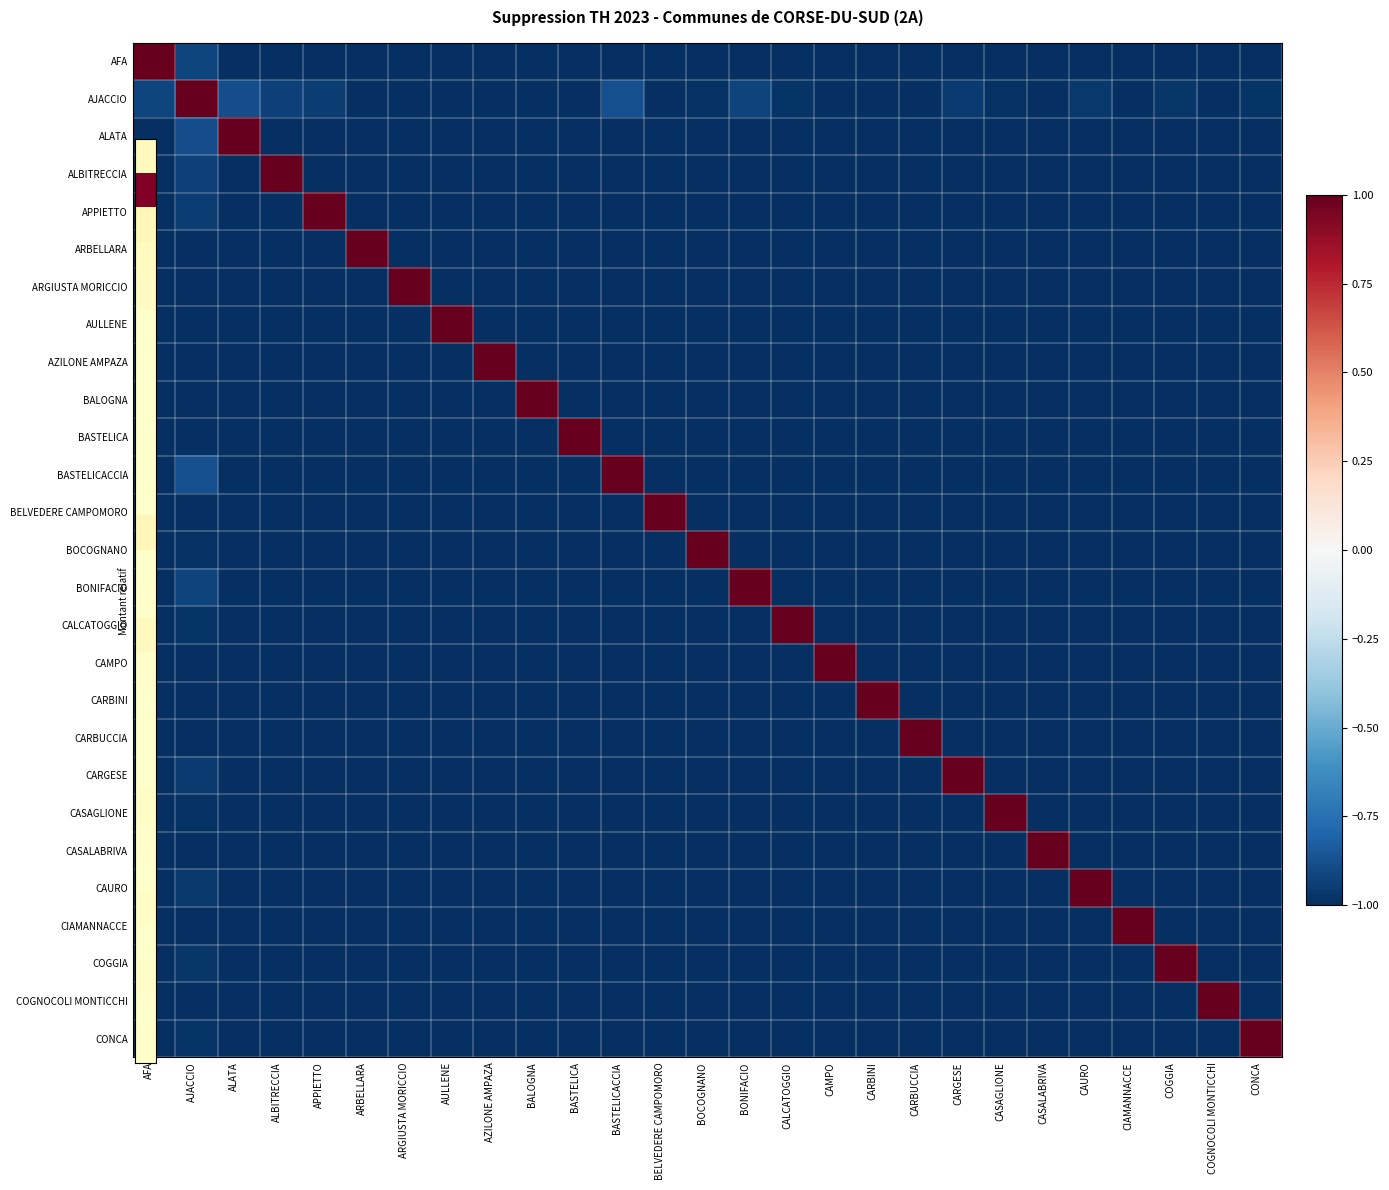

Reading right to left, what are all the values shown in this chart?

AFA: CONCA=-1.0	COGNOCOLI MONTICCHI=-1.0	COGGIA=-1.0	CIAMANNACCE=-1.0	CAURO=-1.0	CASALABRIVA=-1.0	CASAGLIONE=-1.0	CARGESE=-1.0	CARBUCCIA=-1.0	CARBINI=-1.0	CAMPO=-1.0	CALCATOGGIO=-1.0	BONIFACIO=-1.0	BOCOGNANO=-1.0	BELVEDERE CAMPOMORO=-1.0	BASTELICACCIA=-1.0	BASTELICA=-1.0	BALOGNA=-1.0	AZILONE AMPAZA=-1.0	AULLENE=-1.0	ARGIUSTA MORICCIO=-1.0	ARBELLARA=-1.0	APPIETTO=-1.0	ALBITRECCIA=-1.0	ALATA=-1.0	AJACCIO=-0.9	AFA=1.0
AJACCIO: CONCA=-1.0	COGNOCOLI MONTICCHI=-1.0	COGGIA=-1.0	CIAMANNACCE=-1.0	CAURO=-1.0	CASALABRIVA=-1.0	CASAGLIONE=-1.0	CARGESE=-1.0	CARBUCCIA=-1.0	CARBINI=-1.0	CAMPO=-1.0	CALCATOGGIO=-1.0	BONIFACIO=-0.9	BOCOGNANO=-1.0	BELVEDERE CAMPOMORO=-1.0	BASTELICACCIA=-0.9	BASTELICA=-1.0	BALOGNA=-1.0	AZILONE AMPAZA=-1.0	AULLENE=-1.0	ARGIUSTA MORICCIO=-1.0	ARBELLARA=-1.0	APPIETTO=-1.0	ALBITRECCIA=-0.9	ALATA=-0.9	AJACCIO=1.0	AFA=-0.9
ALATA: CONCA=-1.0	COGNOCOLI MONTICCHI=-1.0	COGGIA=-1.0	CIAMANNACCE=-1.0	CAURO=-1.0	CASALABRIVA=-1.0	CASAGLIONE=-1.0	CARGESE=-1.0	CARBUCCIA=-1.0	CARBINI=-1.0	CAMPO=-1.0	CALCATOGGIO=-1.0	BONIFACIO=-1.0	BOCOGNANO=-1.0	BELVEDERE CAMPOMORO=-1.0	BASTELICACCIA=-1.0	BASTELICA=-1.0	BALOGNA=-1.0	AZILONE AMPAZA=-1.0	AULLENE=-1.0	ARGIUSTA MORICCIO=-1.0	ARBELLARA=-1.0	APPIETTO=-1.0	ALBITRECCIA=-1.0	ALATA=1.0	AJACCIO=-0.9	AFA=-1.0
ALBITRECCIA: CONCA=-1.0	COGNOCOLI MONTICCHI=-1.0	COGGIA=-1.0	CIAMANNACCE=-1.0	CAURO=-1.0	CASALABRIVA=-1.0	CASAGLIONE=-1.0	CARGESE=-1.0	CARBUCCIA=-1.0	CARBINI=-1.0	CAMPO=-1.0	CALCATOGGIO=-1.0	BONIFACIO=-1.0	BOCOGNANO=-1.0	BELVEDERE CAMPOMORO=-1.0	BASTELICACCIA=-1.0	BASTELICA=-1.0	BALOGNA=-1.0	AZILONE AMPAZA=-1.0	AULLENE=-1.0	ARGIUSTA MORICCIO=-1.0	ARBELLARA=-1.0	APPIETTO=-1.0	ALBITRECCIA=1.0	ALATA=-1.0	AJACCIO=-0.9	AFA=-1.0
APPIETTO: CONCA=-1.0	COGNOCOLI MONTICCHI=-1.0	COGGIA=-1.0	CIAMANNACCE=-1.0	CAURO=-1.0	CASALABRIVA=-1.0	CASAGLIONE=-1.0	CARGESE=-1.0	CARBUCCIA=-1.0	CARBINI=-1.0	CAMPO=-1.0	CALCATOGGIO=-1.0	BONIFACIO=-1.0	BOCOGNANO=-1.0	BELVEDERE CAMPOMORO=-1.0	BASTELICACCIA=-1.0	BASTELICA=-1.0	BALOGNA=-1.0	AZILONE AMPAZA=-1.0	AULLENE=-1.0	ARGIUSTA MORICCIO=-1.0	ARBELLARA=-1.0	APPIETTO=1.0	ALBITRECCIA=-1.0	ALATA=-1.0	AJACCIO=-1.0	AFA=-1.0
ARBELLARA: CONCA=-1.0	COGNOCOLI MONTICCHI=-1.0	COGGIA=-1.0	CIAMANNACCE=-1.0	CAURO=-1.0	CASALABRIVA=-1.0	CASAGLIONE=-1.0	CARGESE=-1.0	CARBUCCIA=-1.0	CARBINI=-1.0	CAMPO=-1.0	CALCATOGGIO=-1.0	BONIFACIO=-1.0	BOCOGNANO=-1.0	BELVEDERE CAMPOMORO=-1.0	BASTELICACCIA=-1.0	BASTELICA=-1.0	BALOGNA=-1.0	AZILONE AMPAZA=-1.0	AULLENE=-1.0	ARGIUSTA MORICCIO=-1.0	ARBELLARA=1.0	APPIETTO=-1.0	ALBITRECCIA=-1.0	ALATA=-1.0	AJACCIO=-1.0	AFA=-1.0
ARGIUSTA MORICCIO: CONCA=-1.0	COGNOCOLI MONTICCHI=-1.0	COGGIA=-1.0	CIAMANNACCE=-1.0	CAURO=-1.0	CASALABRIVA=-1.0	CASAGLIONE=-1.0	CARGESE=-1.0	CARBUCCIA=-1.0	CARBINI=-1.0	CAMPO=-1.0	CALCATOGGIO=-1.0	BONIFACIO=-1.0	BOCOGNANO=-1.0	BELVEDERE CAMPOMORO=-1.0	BASTELICACCIA=-1.0	BASTELICA=-1.0	BALOGNA=-1.0	AZILONE AMPAZA=-1.0	AULLENE=-1.0	ARGIUSTA MORICCIO=1.0	ARBELLARA=-1.0	APPIETTO=-1.0	ALBITRECCIA=-1.0	ALATA=-1.0	AJACCIO=-1.0	AFA=-1.0
AULLENE: CONCA=-1.0	COGNOCOLI MONTICCHI=-1.0	COGGIA=-1.0	CIAMANNACCE=-1.0	CAURO=-1.0	CASALABRIVA=-1.0	CASAGLIONE=-1.0	CARGESE=-1.0	CARBUCCIA=-1.0	CARBINI=-1.0	CAMPO=-1.0	CALCATOGGIO=-1.0	BONIFACIO=-1.0	BOCOGNANO=-1.0	BELVEDERE CAMPOMORO=-1.0	BASTELICACCIA=-1.0	BASTELICA=-1.0	BALOGNA=-1.0	AZILONE AMPAZA=-1.0	AULLENE=1.0	ARGIUSTA MORICCIO=-1.0	ARBELLARA=-1.0	APPIETTO=-1.0	ALBITRECCIA=-1.0	ALATA=-1.0	AJACCIO=-1.0	AFA=-1.0
AZILONE AMPAZA: CONCA=-1.0	COGNOCOLI MONTICCHI=-1.0	COGGIA=-1.0	CIAMANNACCE=-1.0	CAURO=-1.0	CASALABRIVA=-1.0	CASAGLIONE=-1.0	CARGESE=-1.0	CARBUCCIA=-1.0	CARBINI=-1.0	CAMPO=-1.0	CALCATOGGIO=-1.0	BONIFACIO=-1.0	BOCOGNANO=-1.0	BELVEDERE CAMPOMORO=-1.0	BASTELICACCIA=-1.0	BASTELICA=-1.0	BALOGNA=-1.0	AZILONE AMPAZA=1.0	AULLENE=-1.0	ARGIUSTA MORICCIO=-1.0	ARBELLARA=-1.0	APPIETTO=-1.0	ALBITRECCIA=-1.0	ALATA=-1.0	AJACCIO=-1.0	AFA=-1.0
BALOGNA: CONCA=-1.0	COGNOCOLI MONTICCHI=-1.0	COGGIA=-1.0	CIAMANNACCE=-1.0	CAURO=-1.0	CASALABRIVA=-1.0	CASAGLIONE=-1.0	CARGESE=-1.0	CARBUCCIA=-1.0	CARBINI=-1.0	CAMPO=-1.0	CALCATOGGIO=-1.0	BONIFACIO=-1.0	BOCOGNANO=-1.0	BELVEDERE CAMPOMORO=-1.0	BASTELICACCIA=-1.0	BASTELICA=-1.0	BALOGNA=1.0	AZILONE AMPAZA=-1.0	AULLENE=-1.0	ARGIUSTA MORICCIO=-1.0	ARBELLARA=-1.0	APPIETTO=-1.0	ALBITRECCIA=-1.0	ALATA=-1.0	AJACCIO=-1.0	AFA=-1.0
BASTELICA: CONCA=-1.0	COGNOCOLI MONTICCHI=-1.0	COGGIA=-1.0	CIAMANNACCE=-1.0	CAURO=-1.0	CASALABRIVA=-1.0	CASAGLIONE=-1.0	CARGESE=-1.0	CARBUCCIA=-1.0	CARBINI=-1.0	CAMPO=-1.0	CALCATOGGIO=-1.0	BONIFACIO=-1.0	BOCOGNANO=-1.0	BELVEDERE CAMPOMORO=-1.0	BASTELICACCIA=-1.0	BASTELICA=1.0	BALOGNA=-1.0	AZILONE AMPAZA=-1.0	AULLENE=-1.0	ARGIUSTA MORICCIO=-1.0	ARBELLARA=-1.0	APPIETTO=-1.0	ALBITRECCIA=-1.0	ALATA=-1.0	AJACCIO=-1.0	AFA=-1.0
BASTELICACCIA: CONCA=-1.0	COGNOCOLI MONTICCHI=-1.0	COGGIA=-1.0	CIAMANNACCE=-1.0	CAURO=-1.0	CASALABRIVA=-1.0	CASAGLIONE=-1.0	CARGESE=-1.0	CARBUCCIA=-1.0	CARBINI=-1.0	CAMPO=-1.0	CALCATOGGIO=-1.0	BONIFACIO=-1.0	BOCOGNANO=-1.0	BELVEDERE CAMPOMORO=-1.0	BASTELICACCIA=1.0	BASTELICA=-1.0	BALOGNA=-1.0	AZILONE AMPAZA=-1.0	AULLENE=-1.0	ARGIUSTA MORICCIO=-1.0	ARBELLARA=-1.0	APPIETTO=-1.0	ALBITRECCIA=-1.0	ALATA=-1.0	AJACCIO=-0.9	AFA=-1.0
BELVEDERE CAMPOMORO: CONCA=-1.0	COGNOCOLI MONTICCHI=-1.0	COGGIA=-1.0	CIAMANNACCE=-1.0	CAURO=-1.0	CASALABRIVA=-1.0	CASAGLIONE=-1.0	CARGESE=-1.0	CARBUCCIA=-1.0	CARBINI=-1.0	CAMPO=-1.0	CALCATOGGIO=-1.0	BONIFACIO=-1.0	BOCOGNANO=-1.0	BELVEDERE CAMPOMORO=1.0	BASTELICACCIA=-1.0	BASTELICA=-1.0	BALOGNA=-1.0	AZILONE AMPAZA=-1.0	AULLENE=-1.0	ARGIUSTA MORICCIO=-1.0	ARBELLARA=-1.0	APPIETTO=-1.0	ALBITRECCIA=-1.0	ALATA=-1.0	AJACCIO=-1.0	AFA=-1.0
BOCOGNANO: CONCA=-1.0	COGNOCOLI MONTICCHI=-1.0	COGGIA=-1.0	CIAMANNACCE=-1.0	CAURO=-1.0	CASALABRIVA=-1.0	CASAGLIONE=-1.0	CARGESE=-1.0	CARBUCCIA=-1.0	CARBINI=-1.0	CAMPO=-1.0	CALCATOGGIO=-1.0	BONIFACIO=-1.0	BOCOGNANO=1.0	BELVEDERE CAMPOMORO=-1.0	BASTELICACCIA=-1.0	BASTELICA=-1.0	BALOGNA=-1.0	AZILONE AMPAZA=-1.0	AULLENE=-1.0	ARGIUSTA MORICCIO=-1.0	ARBELLARA=-1.0	APPIETTO=-1.0	ALBITRECCIA=-1.0	ALATA=-1.0	AJACCIO=-1.0	AFA=-1.0
BONIFACIO: CONCA=-1.0	COGNOCOLI MONTICCHI=-1.0	COGGIA=-1.0	CIAMANNACCE=-1.0	CAURO=-1.0	CASALABRIVA=-1.0	CASAGLIONE=-1.0	CARGESE=-1.0	CARBUCCIA=-1.0	CARBINI=-1.0	CAMPO=-1.0	CALCATOGGIO=-1.0	BONIFACIO=1.0	BOCOGNANO=-1.0	BELVEDERE CAMPOMORO=-1.0	BASTELICACCIA=-1.0	BASTELICA=-1.0	BALOGNA=-1.0	AZILONE AMPAZA=-1.0	AULLENE=-1.0	ARGIUSTA MORICCIO=-1.0	ARBELLARA=-1.0	APPIETTO=-1.0	ALBITRECCIA=-1.0	ALATA=-1.0	AJACCIO=-0.9	AFA=-1.0
CALCATOGGIO: CONCA=-1.0	COGNOCOLI MONTICCHI=-1.0	COGGIA=-1.0	CIAMANNACCE=-1.0	CAURO=-1.0	CASALABRIVA=-1.0	CASAGLIONE=-1.0	CARGESE=-1.0	CARBUCCIA=-1.0	CARBINI=-1.0	CAMPO=-1.0	CALCATOGGIO=1.0	BONIFACIO=-1.0	BOCOGNANO=-1.0	BELVEDERE CAMPOMORO=-1.0	BASTELICACCIA=-1.0	BASTELICA=-1.0	BALOGNA=-1.0	AZILONE AMPAZA=-1.0	AULLENE=-1.0	ARGIUSTA MORICCIO=-1.0	ARBELLARA=-1.0	APPIETTO=-1.0	ALBITRECCIA=-1.0	ALATA=-1.0	AJACCIO=-1.0	AFA=-1.0
CAMPO: CONCA=-1.0	COGNOCOLI MONTICCHI=-1.0	COGGIA=-1.0	CIAMANNACCE=-1.0	CAURO=-1.0	CASALABRIVA=-1.0	CASAGLIONE=-1.0	CARGESE=-1.0	CARBUCCIA=-1.0	CARBINI=-1.0	CAMPO=1.0	CALCATOGGIO=-1.0	BONIFACIO=-1.0	BOCOGNANO=-1.0	BELVEDERE CAMPOMORO=-1.0	BASTELICACCIA=-1.0	BASTELICA=-1.0	BALOGNA=-1.0	AZILONE AMPAZA=-1.0	AULLENE=-1.0	ARGIUSTA MORICCIO=-1.0	ARBELLARA=-1.0	APPIETTO=-1.0	ALBITRECCIA=-1.0	ALATA=-1.0	AJACCIO=-1.0	AFA=-1.0
CARBINI: CONCA=-1.0	COGNOCOLI MONTICCHI=-1.0	COGGIA=-1.0	CIAMANNACCE=-1.0	CAURO=-1.0	CASALABRIVA=-1.0	CASAGLIONE=-1.0	CARGESE=-1.0	CARBUCCIA=-1.0	CARBINI=1.0	CAMPO=-1.0	CALCATOGGIO=-1.0	BONIFACIO=-1.0	BOCOGNANO=-1.0	BELVEDERE CAMPOMORO=-1.0	BASTELICACCIA=-1.0	BASTELICA=-1.0	BALOGNA=-1.0	AZILONE AMPAZA=-1.0	AULLENE=-1.0	ARGIUSTA MORICCIO=-1.0	ARBELLARA=-1.0	APPIETTO=-1.0	ALBITRECCIA=-1.0	ALATA=-1.0	AJACCIO=-1.0	AFA=-1.0
CARBUCCIA: CONCA=-1.0	COGNOCOLI MONTICCHI=-1.0	COGGIA=-1.0	CIAMANNACCE=-1.0	CAURO=-1.0	CASALABRIVA=-1.0	CASAGLIONE=-1.0	CARGESE=-1.0	CARBUCCIA=1.0	CARBINI=-1.0	CAMPO=-1.0	CALCATOGGIO=-1.0	BONIFACIO=-1.0	BOCOGNANO=-1.0	BELVEDERE CAMPOMORO=-1.0	BASTELICACCIA=-1.0	BASTELICA=-1.0	BALOGNA=-1.0	AZILONE AMPAZA=-1.0	AULLENE=-1.0	ARGIUSTA MORICCIO=-1.0	ARBELLARA=-1.0	APPIETTO=-1.0	ALBITRECCIA=-1.0	ALATA=-1.0	AJACCIO=-1.0	AFA=-1.0
CARGESE: CONCA=-1.0	COGNOCOLI MONTICCHI=-1.0	COGGIA=-1.0	CIAMANNACCE=-1.0	CAURO=-1.0	CASALABRIVA=-1.0	CASAGLIONE=-1.0	CARGESE=1.0	CARBUCCIA=-1.0	CARBINI=-1.0	CAMPO=-1.0	CALCATOGGIO=-1.0	BONIFACIO=-1.0	BOCOGNANO=-1.0	BELVEDERE CAMPOMORO=-1.0	BASTELICACCIA=-1.0	BASTELICA=-1.0	BALOGNA=-1.0	AZILONE AMPAZA=-1.0	AULLENE=-1.0	ARGIUSTA MORICCIO=-1.0	ARBELLARA=-1.0	APPIETTO=-1.0	ALBITRECCIA=-1.0	ALATA=-1.0	AJACCIO=-1.0	AFA=-1.0
CASAGLIONE: CONCA=-1.0	COGNOCOLI MONTICCHI=-1.0	COGGIA=-1.0	CIAMANNACCE=-1.0	CAURO=-1.0	CASALABRIVA=-1.0	CASAGLIONE=1.0	CARGESE=-1.0	CARBUCCIA=-1.0	CARBINI=-1.0	CAMPO=-1.0	CALCATOGGIO=-1.0	BONIFACIO=-1.0	BOCOGNANO=-1.0	BELVEDERE CAMPOMORO=-1.0	BASTELICACCIA=-1.0	BASTELICA=-1.0	BALOGNA=-1.0	AZILONE AMPAZA=-1.0	AULLENE=-1.0	ARGIUSTA MORICCIO=-1.0	ARBELLARA=-1.0	APPIETTO=-1.0	ALBITRECCIA=-1.0	ALATA=-1.0	AJACCIO=-1.0	AFA=-1.0
CASALABRIVA: CONCA=-1.0	COGNOCOLI MONTICCHI=-1.0	COGGIA=-1.0	CIAMANNACCE=-1.0	CAURO=-1.0	CASALABRIVA=1.0	CASAGLIONE=-1.0	CARGESE=-1.0	CARBUCCIA=-1.0	CARBINI=-1.0	CAMPO=-1.0	CALCATOGGIO=-1.0	BONIFACIO=-1.0	BOCOGNANO=-1.0	BELVEDERE CAMPOMORO=-1.0	BASTELICACCIA=-1.0	BASTELICA=-1.0	BALOGNA=-1.0	AZILONE AMPAZA=-1.0	AULLENE=-1.0	ARGIUSTA MORICCIO=-1.0	ARBELLARA=-1.0	APPIETTO=-1.0	ALBITRECCIA=-1.0	ALATA=-1.0	AJACCIO=-1.0	AFA=-1.0
CAURO: CONCA=-1.0	COGNOCOLI MONTICCHI=-1.0	COGGIA=-1.0	CIAMANNACCE=-1.0	CAURO=1.0	CASALABRIVA=-1.0	CASAGLIONE=-1.0	CARGESE=-1.0	CARBUCCIA=-1.0	CARBINI=-1.0	CAMPO=-1.0	CALCATOGGIO=-1.0	BONIFACIO=-1.0	BOCOGNANO=-1.0	BELVEDERE CAMPOMORO=-1.0	BASTELICACCIA=-1.0	BASTELICA=-1.0	BALOGNA=-1.0	AZILONE AMPAZA=-1.0	AULLENE=-1.0	ARGIUSTA MORICCIO=-1.0	ARBELLARA=-1.0	APPIETTO=-1.0	ALBITRECCIA=-1.0	ALATA=-1.0	AJACCIO=-1.0	AFA=-1.0
CIAMANNACCE: CONCA=-1.0	COGNOCOLI MONTICCHI=-1.0	COGGIA=-1.0	CIAMANNACCE=1.0	CAURO=-1.0	CASALABRIVA=-1.0	CASAGLIONE=-1.0	CARGESE=-1.0	CARBUCCIA=-1.0	CARBINI=-1.0	CAMPO=-1.0	CALCATOGGIO=-1.0	BONIFACIO=-1.0	BOCOGNANO=-1.0	BELVEDERE CAMPOMORO=-1.0	BASTELICACCIA=-1.0	BASTELICA=-1.0	BALOGNA=-1.0	AZILONE AMPAZA=-1.0	AULLENE=-1.0	ARGIUSTA MORICCIO=-1.0	ARBELLARA=-1.0	APPIETTO=-1.0	ALBITRECCIA=-1.0	ALATA=-1.0	AJACCIO=-1.0	AFA=-1.0
COGGIA: CONCA=-1.0	COGNOCOLI MONTICCHI=-1.0	COGGIA=1.0	CIAMANNACCE=-1.0	CAURO=-1.0	CASALABRIVA=-1.0	CASAGLIONE=-1.0	CARGESE=-1.0	CARBUCCIA=-1.0	CARBINI=-1.0	CAMPO=-1.0	CALCATOGGIO=-1.0	BONIFACIO=-1.0	BOCOGNANO=-1.0	BELVEDERE CAMPOMORO=-1.0	BASTELICACCIA=-1.0	BASTELICA=-1.0	BALOGNA=-1.0	AZILONE AMPAZA=-1.0	AULLENE=-1.0	ARGIUSTA MORICCIO=-1.0	ARBELLARA=-1.0	APPIETTO=-1.0	ALBITRECCIA=-1.0	ALATA=-1.0	AJACCIO=-1.0	AFA=-1.0
COGNOCOLI MONTICCHI: CONCA=-1.0	COGNOCOLI MONTICCHI=1.0	COGGIA=-1.0	CIAMANNACCE=-1.0	CAURO=-1.0	CASALABRIVA=-1.0	CASAGLIONE=-1.0	CARGESE=-1.0	CARBUCCIA=-1.0	CARBINI=-1.0	CAMPO=-1.0	CALCATOGGIO=-1.0	BONIFACIO=-1.0	BOCOGNANO=-1.0	BELVEDERE CAMPOMORO=-1.0	BASTELICACCIA=-1.0	BASTELICA=-1.0	BALOGNA=-1.0	AZILONE AMPAZA=-1.0	AULLENE=-1.0	ARGIUSTA MORICCIO=-1.0	ARBELLARA=-1.0	APPIETTO=-1.0	ALBITRECCIA=-1.0	ALATA=-1.0	AJACCIO=-1.0	AFA=-1.0
CONCA: CONCA=1.0	COGNOCOLI MONTICCHI=-1.0	COGGIA=-1.0	CIAMANNACCE=-1.0	CAURO=-1.0	CASALABRIVA=-1.0	CASAGLIONE=-1.0	CARGESE=-1.0	CARBUCCIA=-1.0	CARBINI=-1.0	CAMPO=-1.0	CALCATOGGIO=-1.0	BONIFACIO=-1.0	BOCOGNANO=-1.0	BELVEDERE CAMPOMORO=-1.0	BASTELICACCIA=-1.0	BASTELICA=-1.0	BALOGNA=-1.0	AZILONE AMPAZA=-1.0	AULLENE=-1.0	ARGIUSTA MORICCIO=-1.0	ARBELLARA=-1.0	APPIETTO=-1.0	ALBITRECCIA=-1.0	ALATA=-1.0	AJACCIO=-1.0	AFA=-1.0